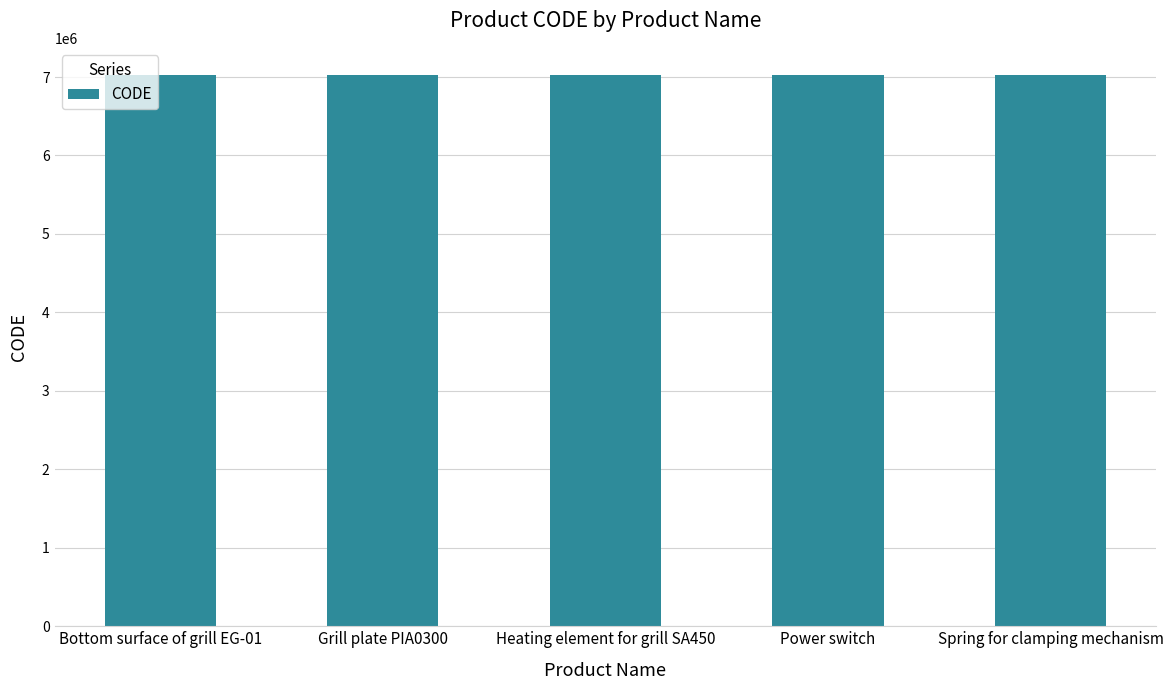

What is the label of the 4th bar from the right?

Grill plate PIA0300